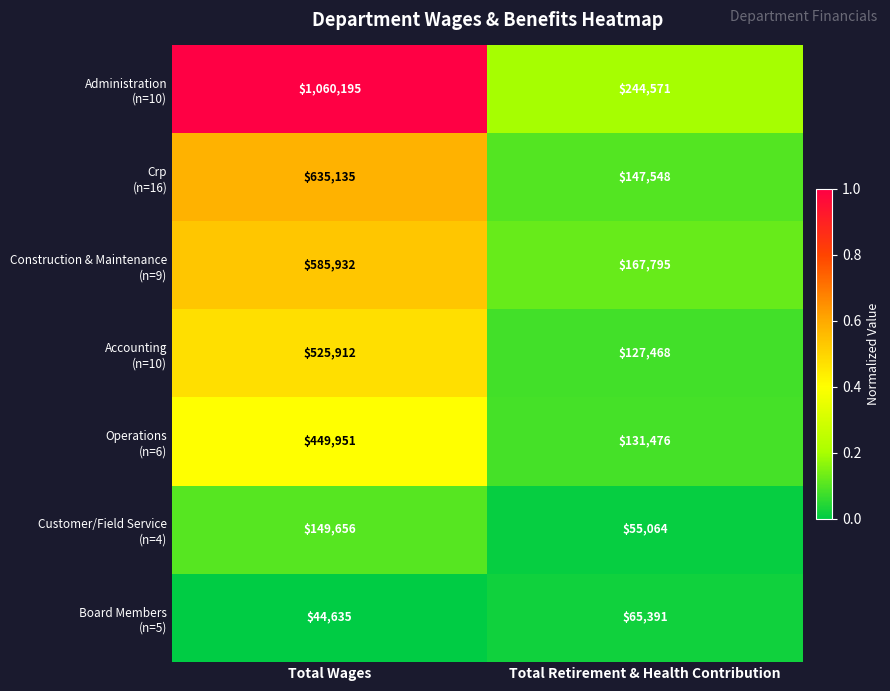

What is the difference between the highest and lowest values at Total Wages?

1015560